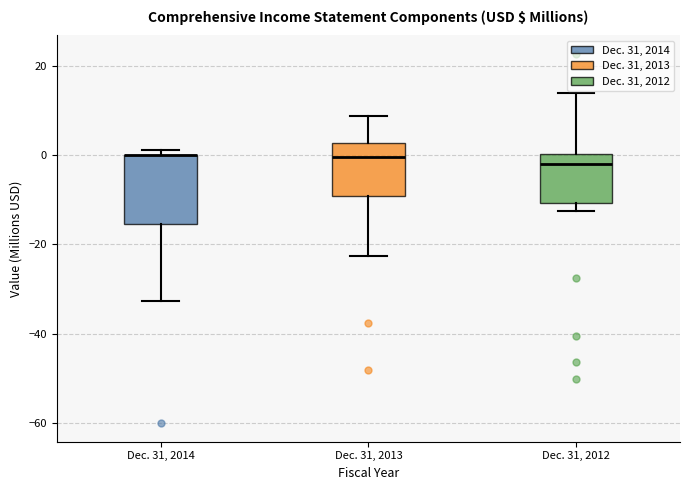

Where is the upper edge of the box for Dec. 31, 2012 on the y-axis? The values are not printed on the chart, so give them approximately, as read against the axis.

0